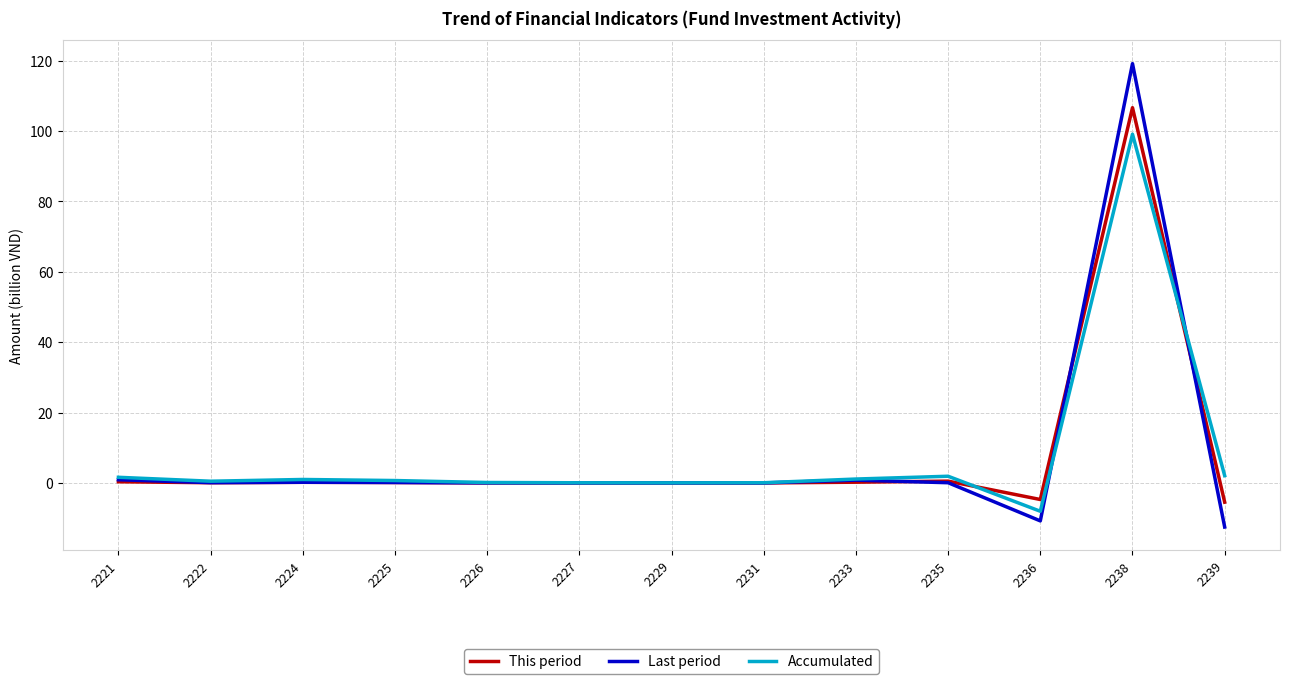

Which series has the widest spread of values?

Last period